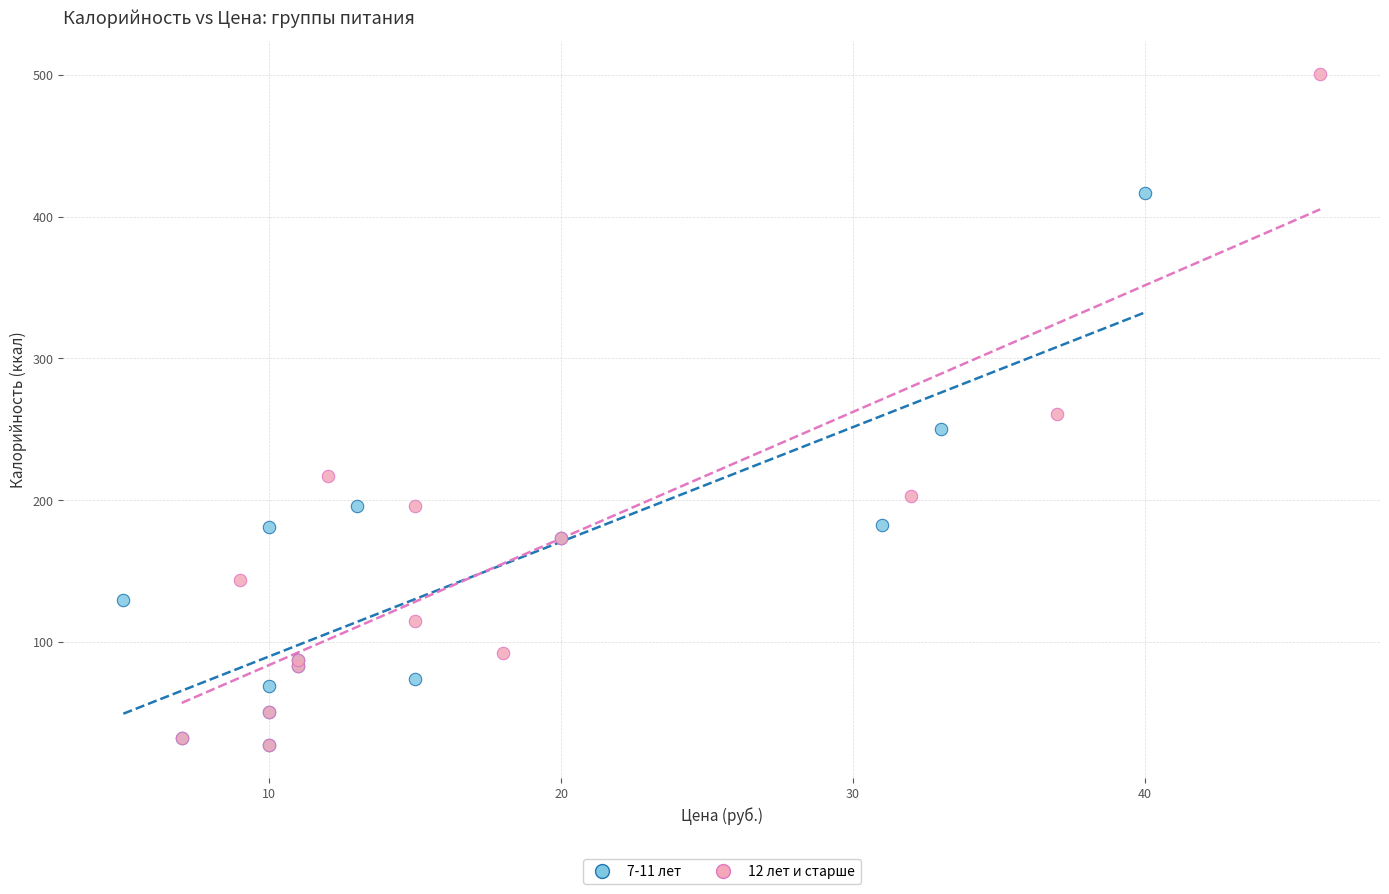

Which series reaches the maximum Y coordinate?

12 лет и старше